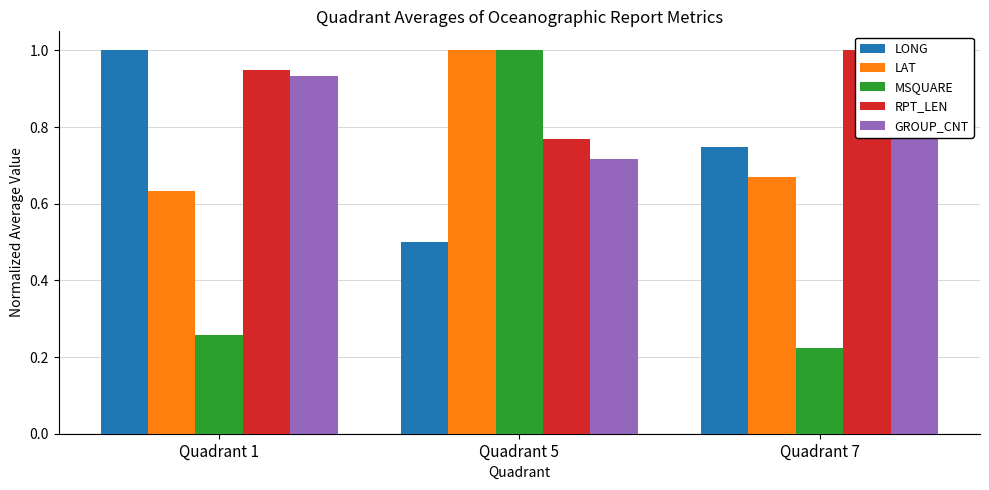

What are all the series names shown in the legend?

LONG, LAT, MSQUARE, RPT_LEN, GROUP_CNT